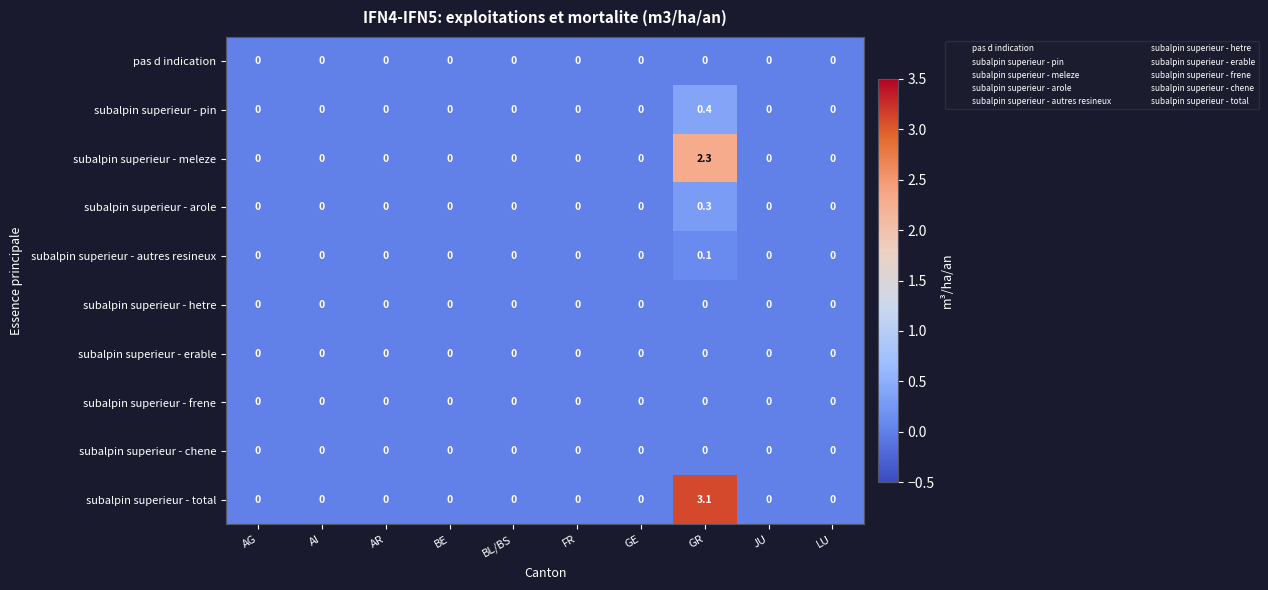

How many data points does each series have?

10